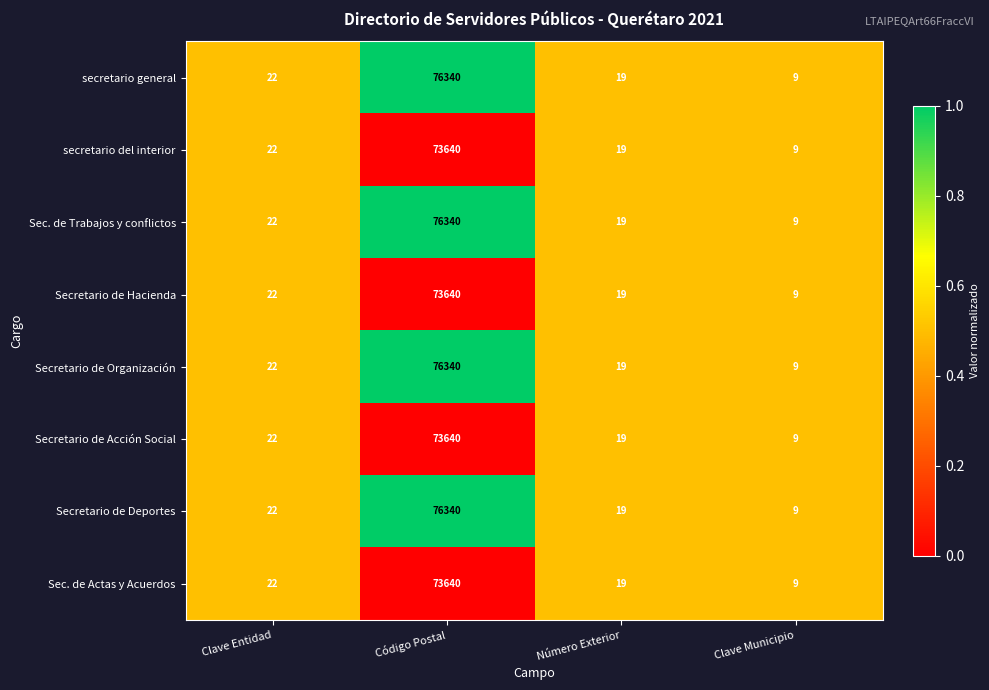

What is the sum of the Secretario de Hacienda values at Clave Entidad and Clave Municipio?

31